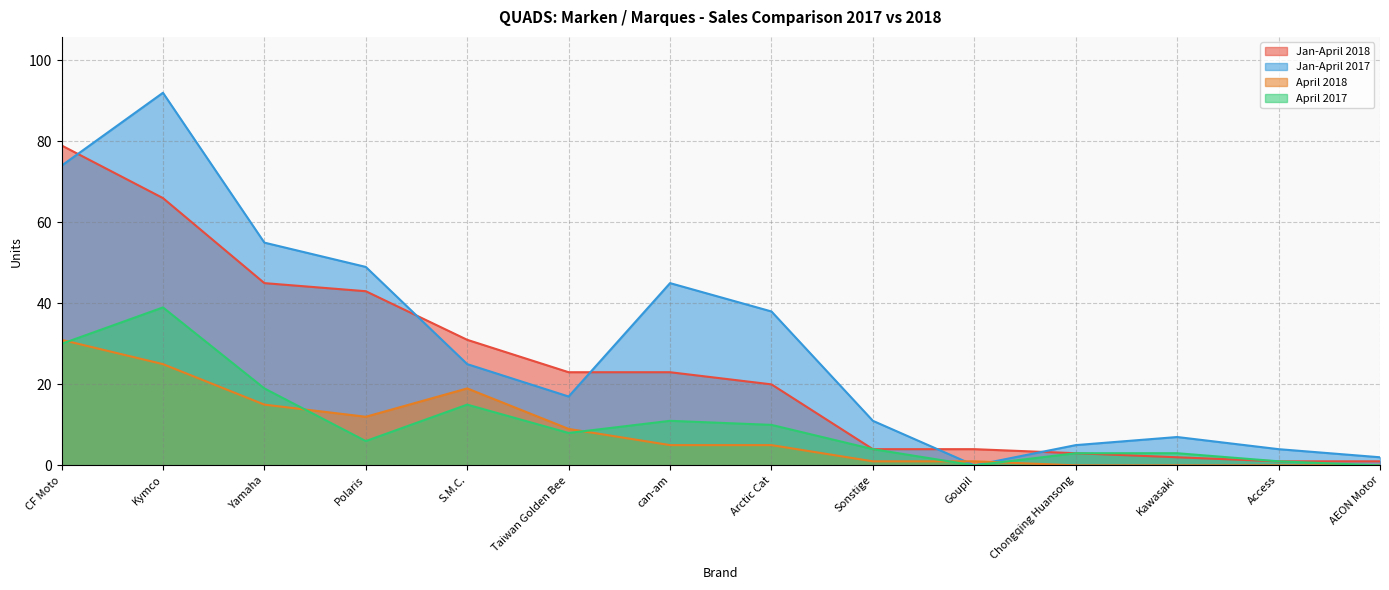

List the labels in order of Jan-April 2018 value, smallest first.

Access, AEON Motor, Kawasaki, Chongqing Huansong, Sonstige, Goupil, Arctic Cat, Taiwan Golden Bee, can-am, S.M.C., Polaris, Yamaha, Kymco, CF Moto